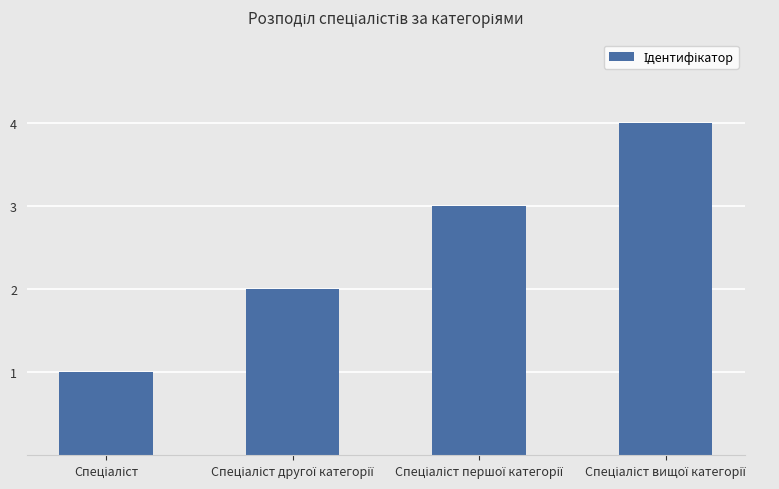

What is the maximum value shown in the chart?

4